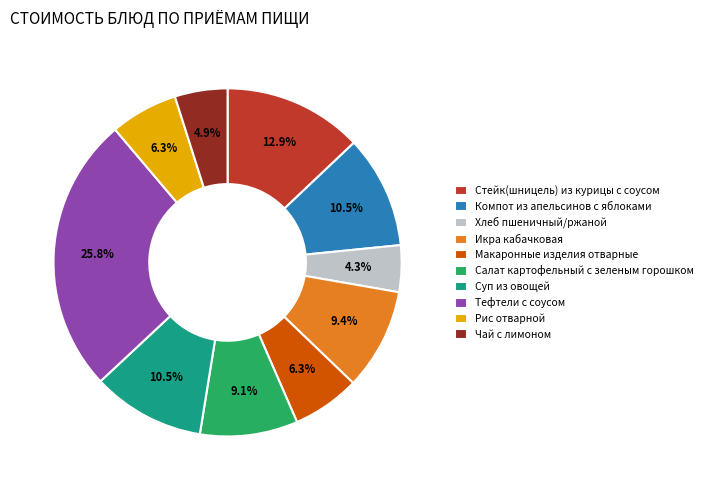

Is it true that Хлеб пшеничный/ржаной is 11% of the pie?

False